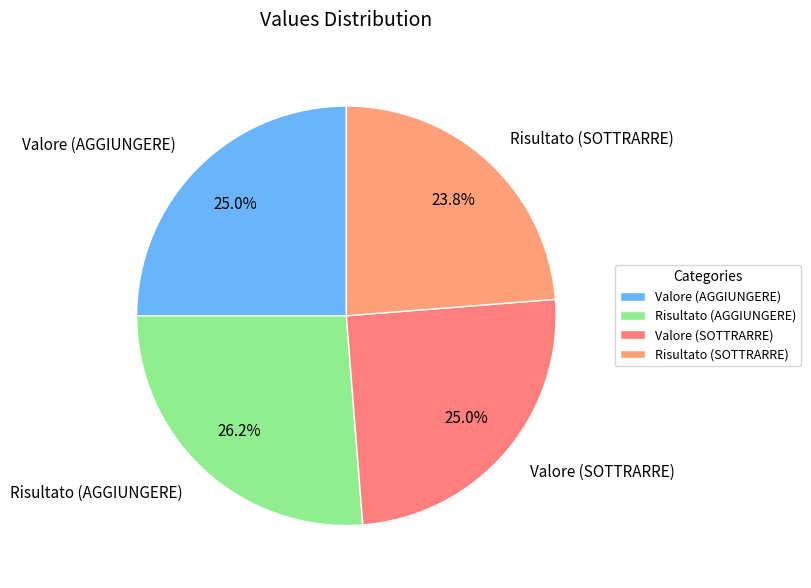

Which category has the smallest portion of the pie?

Risultato (SOTTRARRE)